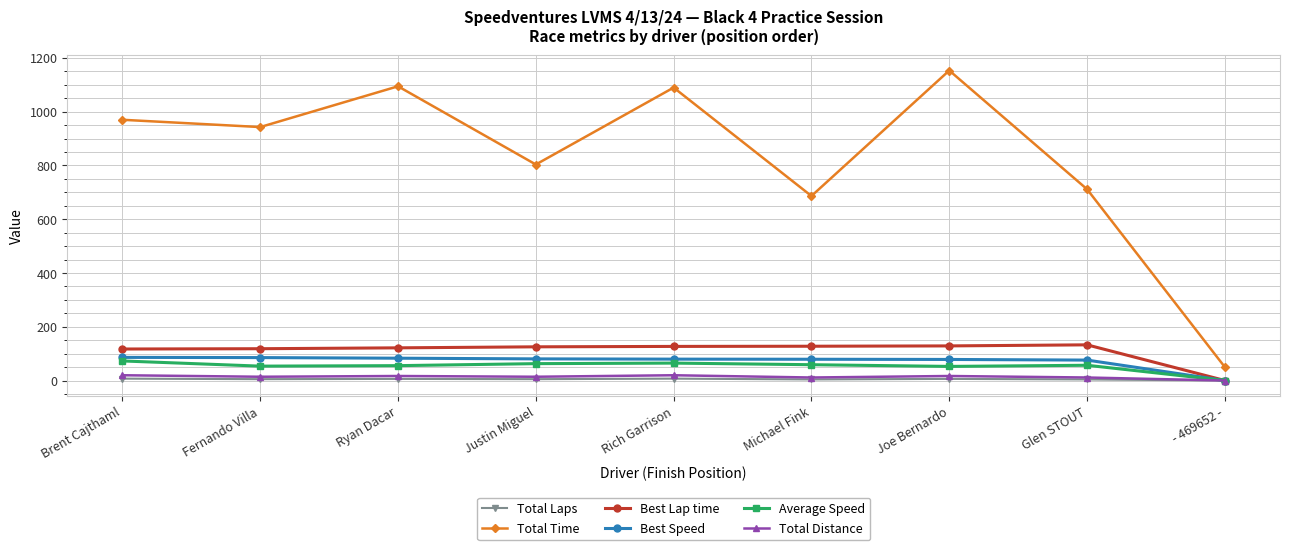

What are all the series names shown in the legend?

Total Laps, Total Time, Best Lap time, Best Speed, Average Speed, Total Distance